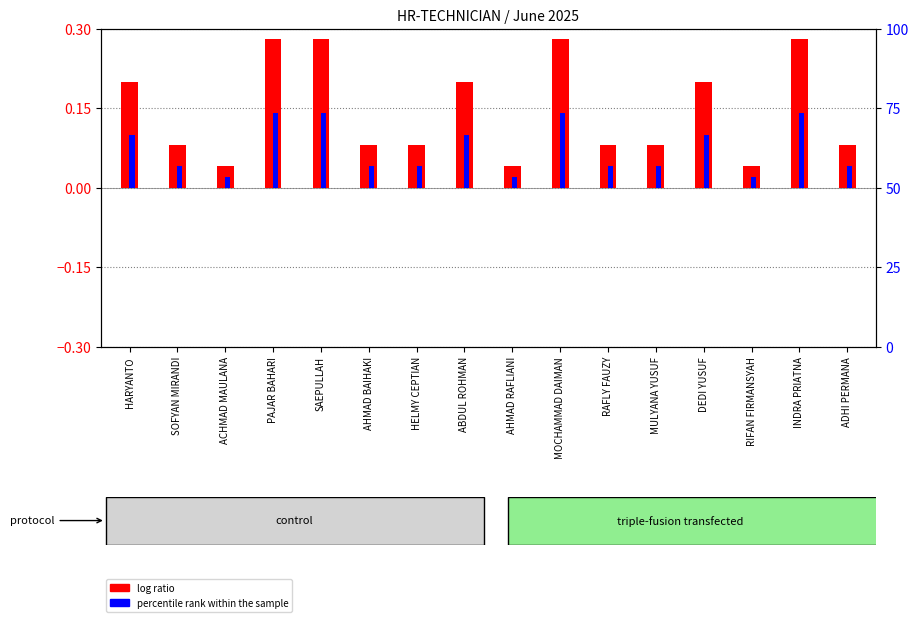

What is the difference between the log ratio values at HARYANTO and RAFLY FAUZY?

0.1